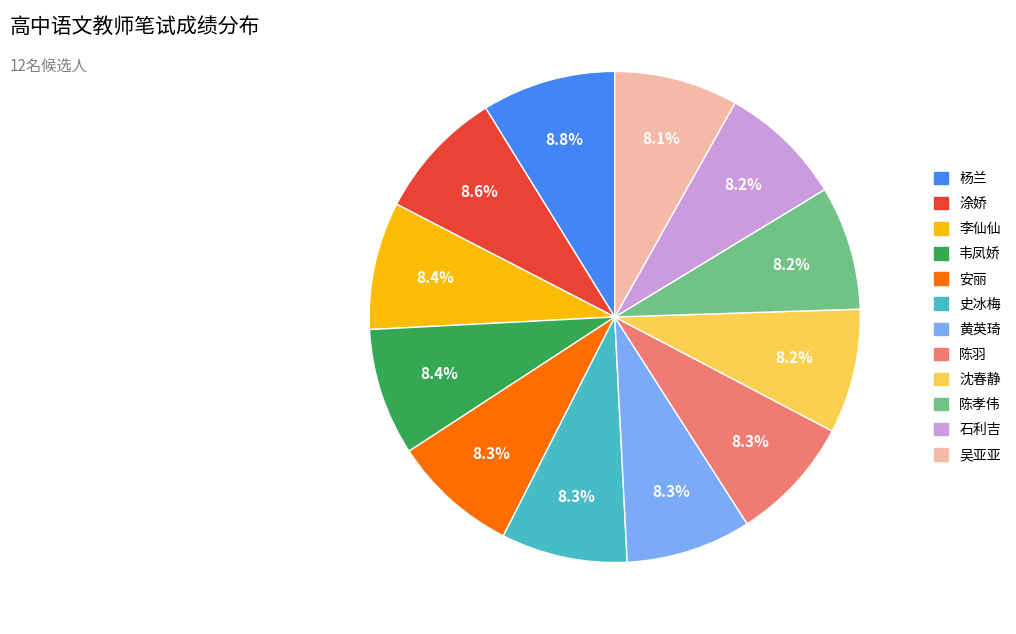

Approximately how many times larger is the value at 陈孝伟 compared to 黄英琦?

1.0